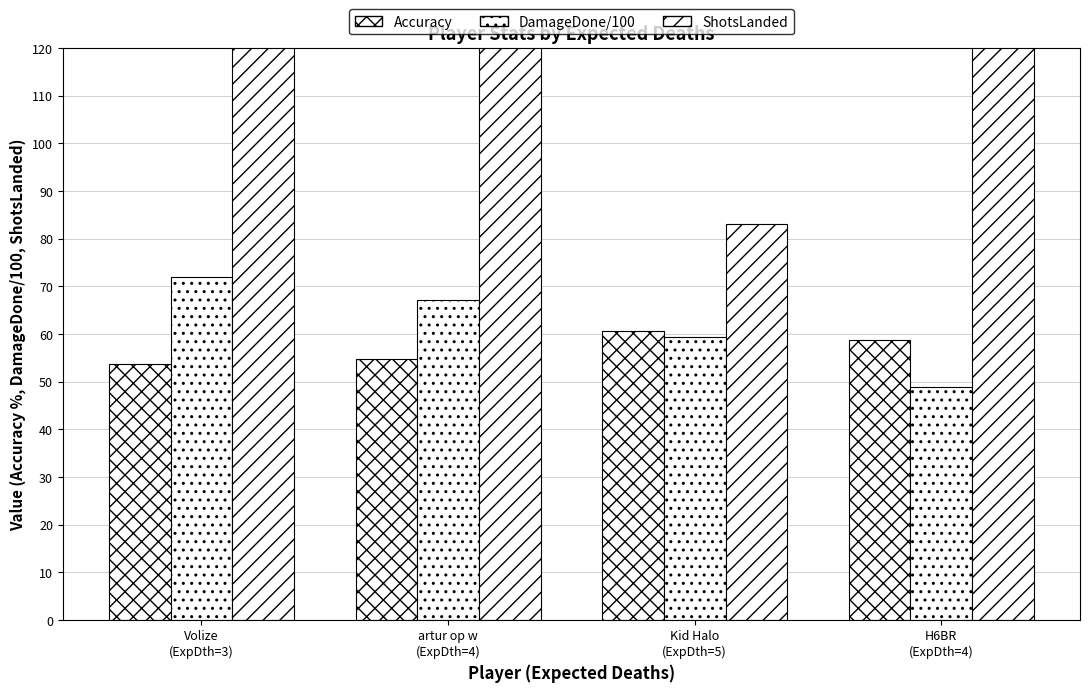

At which label does ShotsLanded reach its minimum?

Kid Halo
(ExpDth=5)